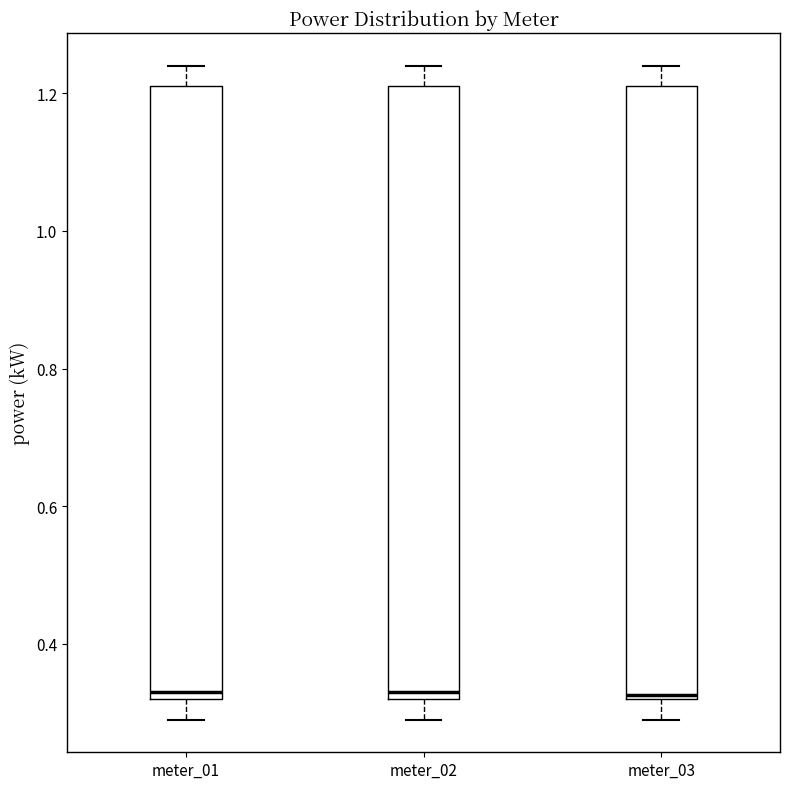

Reading left to right, transcribe this box plot: for each box, give where its median line is, the range the box spans, and where its two whiskers end, as read against the y-axis. The values are not printed on the chart, so give them approximately, as read against the axis.

meter_01: median 0.34, box 0.32 to 1.22, whiskers 0.30 to 1.24
meter_02: median 0.34, box 0.32 to 1.22, whiskers 0.30 to 1.24
meter_03: median 0.32, box 0.32 to 1.22, whiskers 0.30 to 1.24